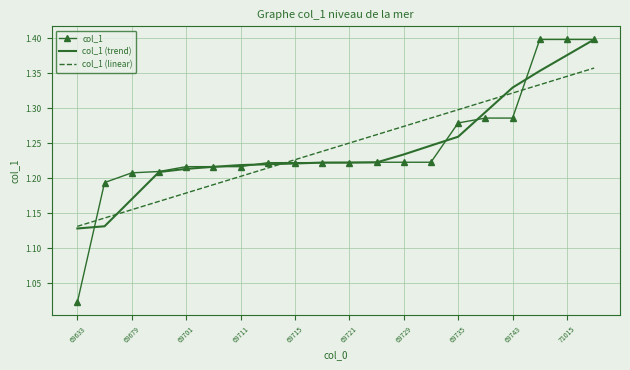

True or false: col_1 (linear) and col_1 cross at least once.

True